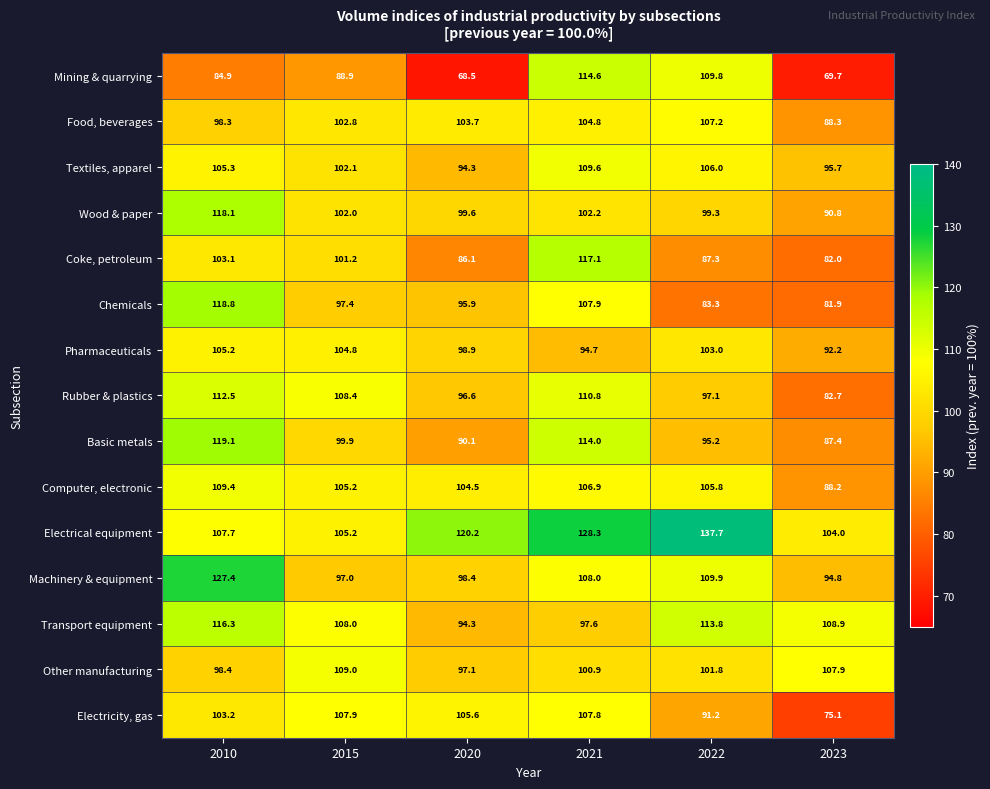

The Food, beverages series shows 104.8 at 2021. True or false?

True